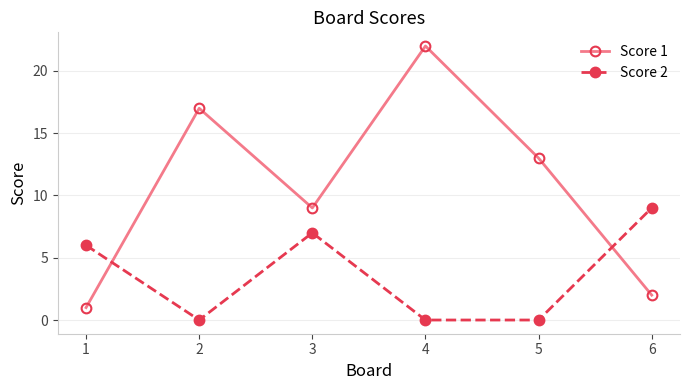

What is the average value of the Score 1 series?

11